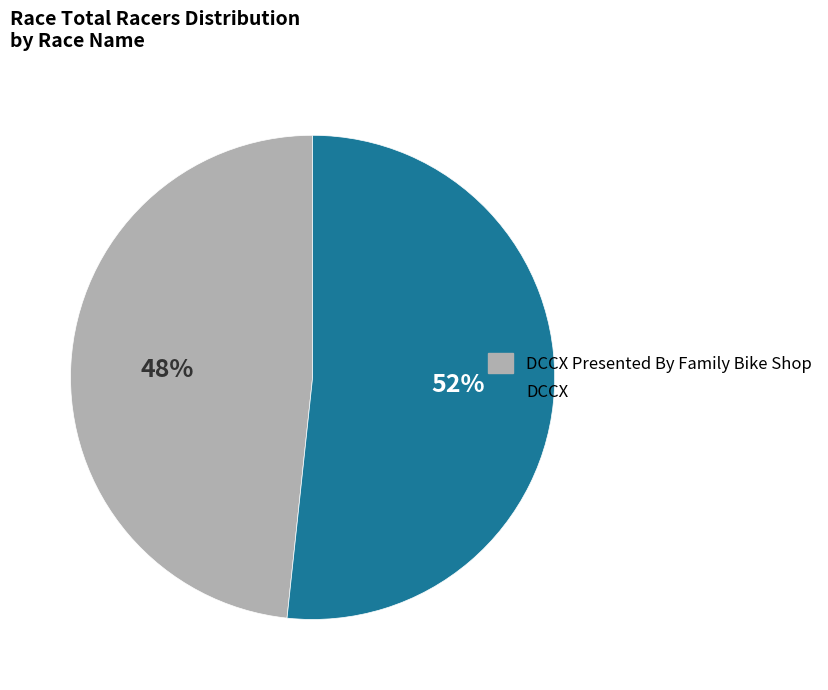

To the nearest percent, what is the average slice percentage?

50%